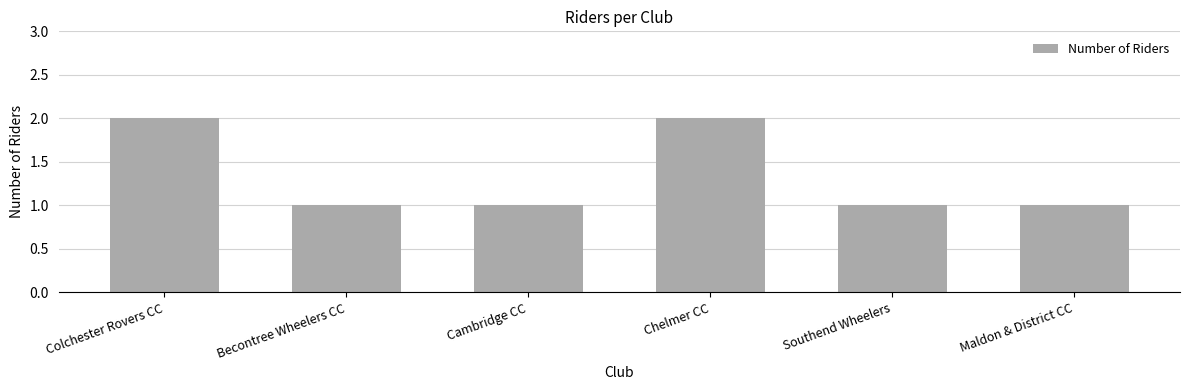

The chart shows a value of 1 at Southend Wheelers. True or false?

True